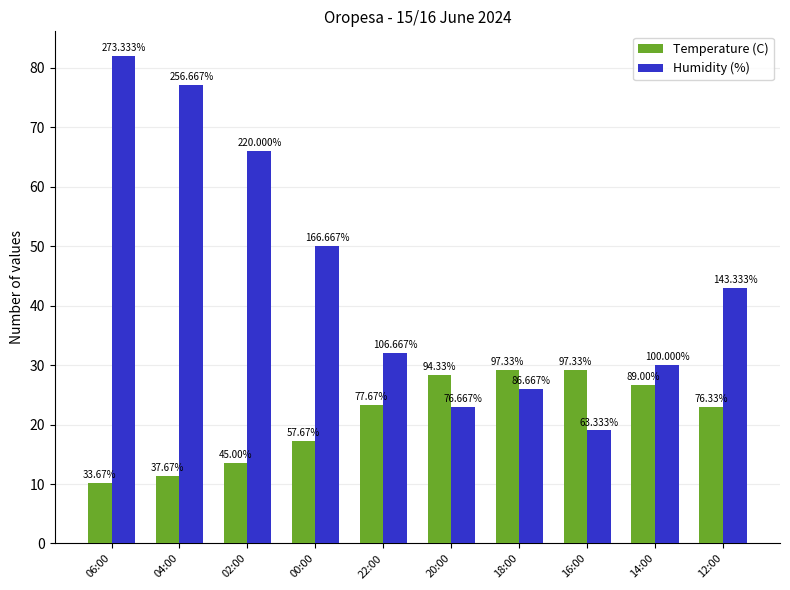

What is the label of the 7th bar from the left?

18:00